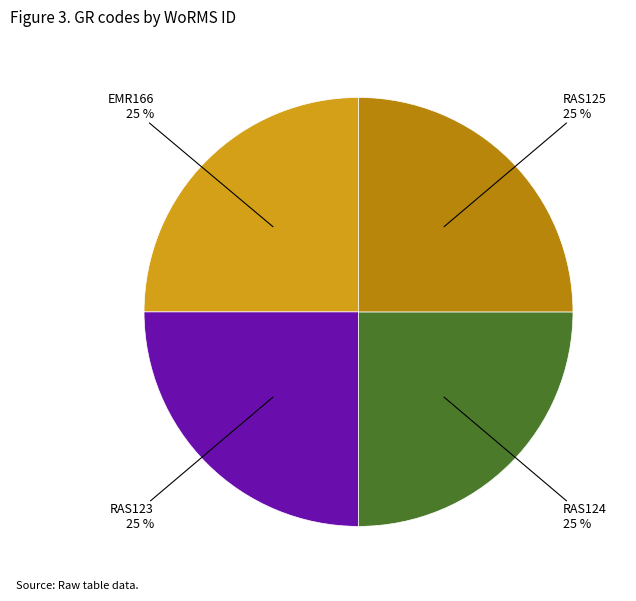

Is there a majority slice in this chart?

No